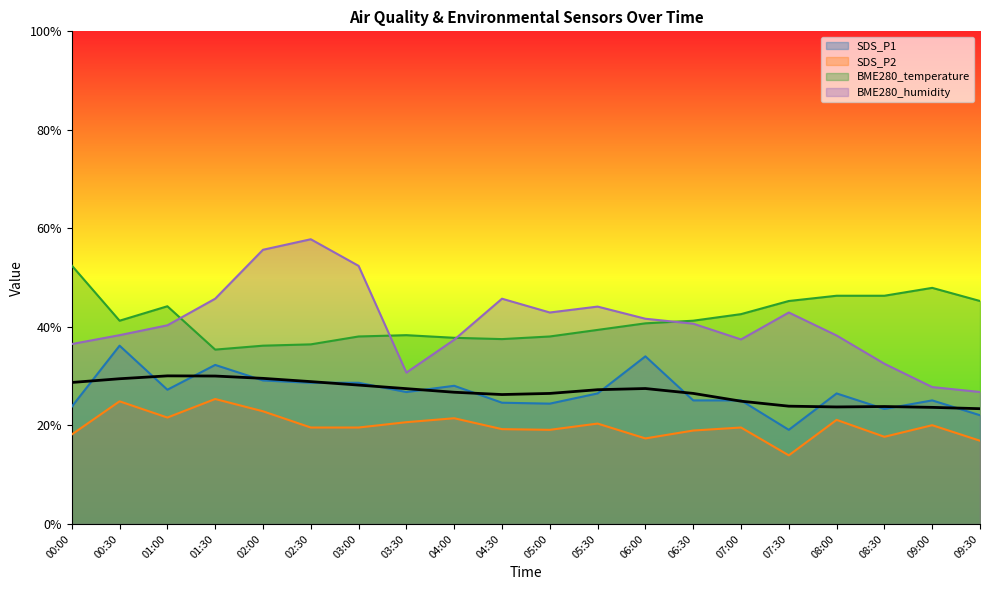

What is the label of the 5th point from the left?

02:00